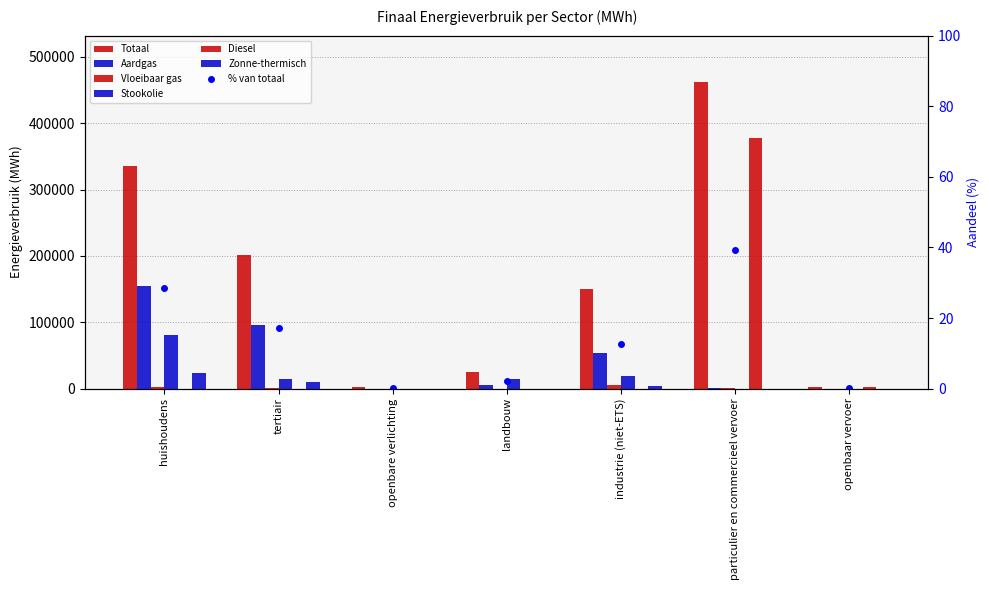

Which category has the highest value in the Vloeibaar gas series?

industrie (niet-ETS)